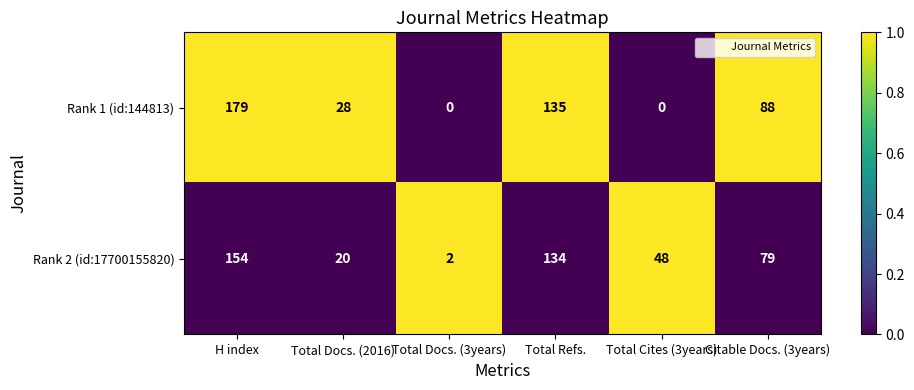

Reading left to right, transcribe all the data shown in this chart.

Rank 1 (id:144813): 179	28	0	135	0	88
Rank 2 (id:17700155820): 154	20	2	134	48	79